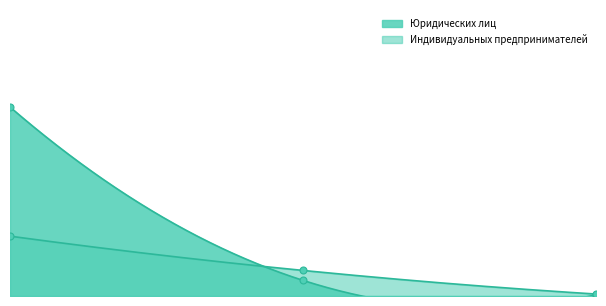

At which label is Индивидуальных предпринимателей closest to 11205?

Малые предприятия